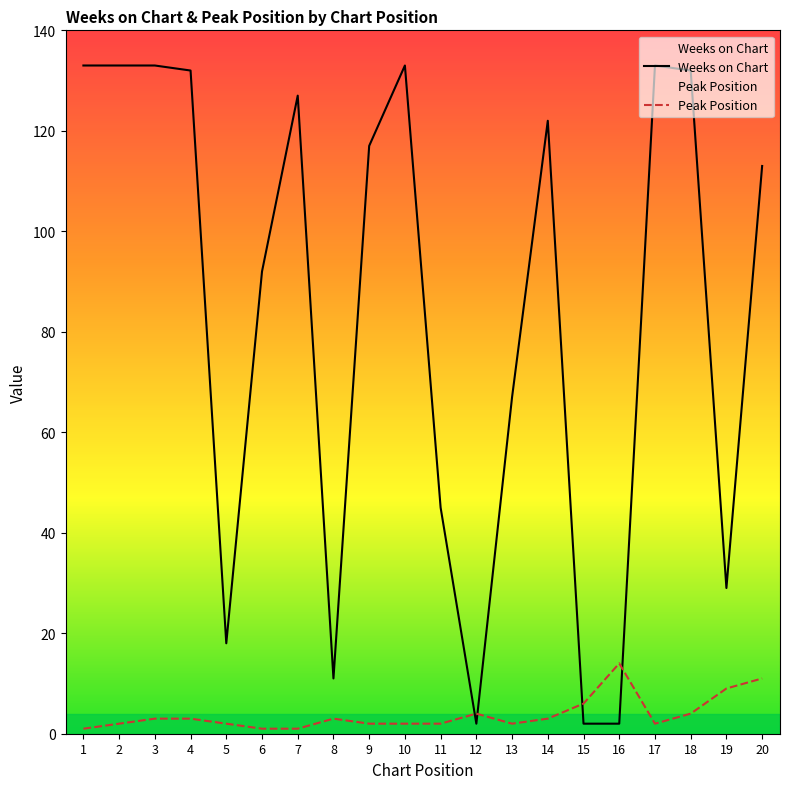

Which series has the largest range (max minus min)?

Weeks on Chart